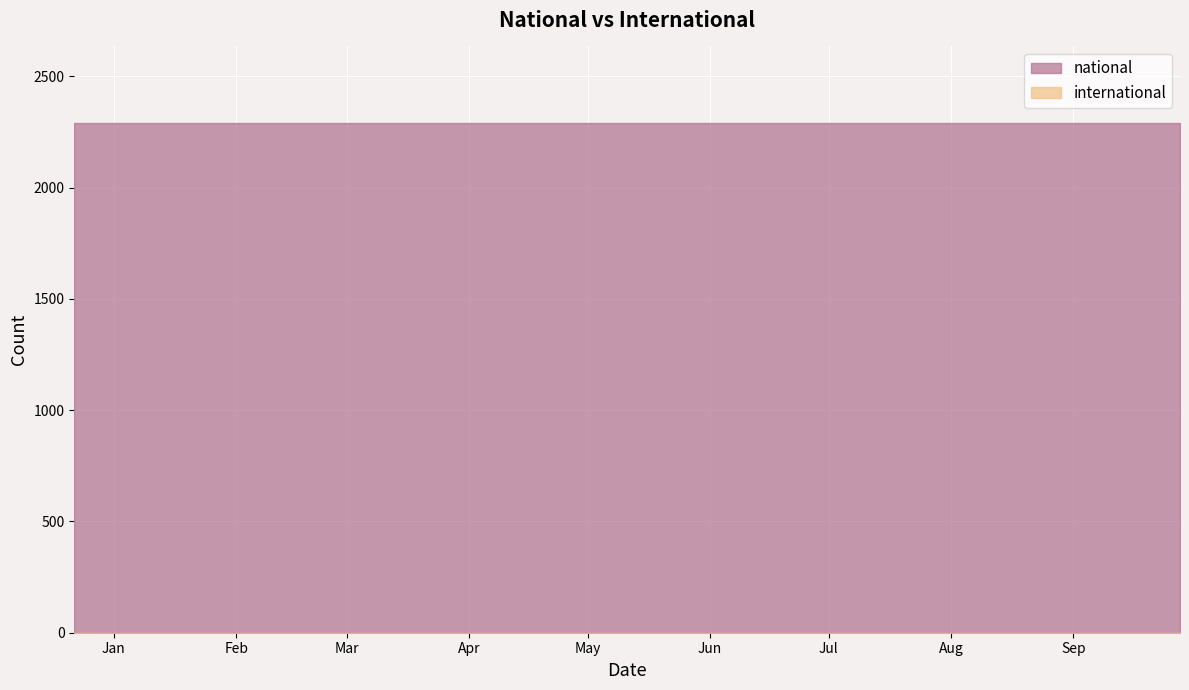

True or false: national and international intersect in this chart.

False